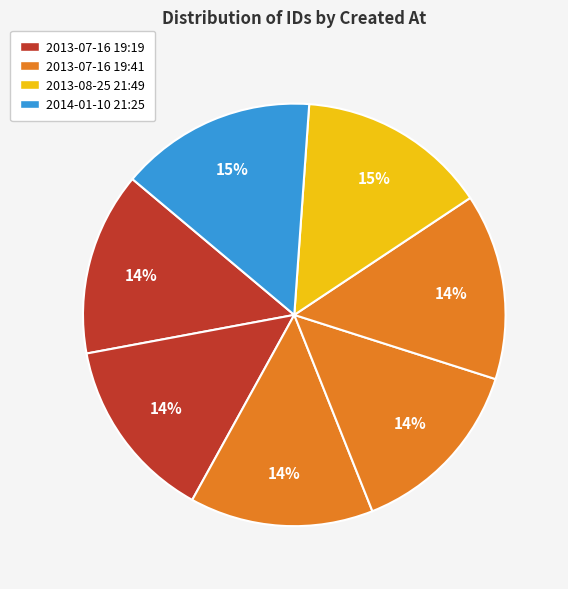

To the nearest percent, what is the difference between the largest and smallest slice percentages?

1%